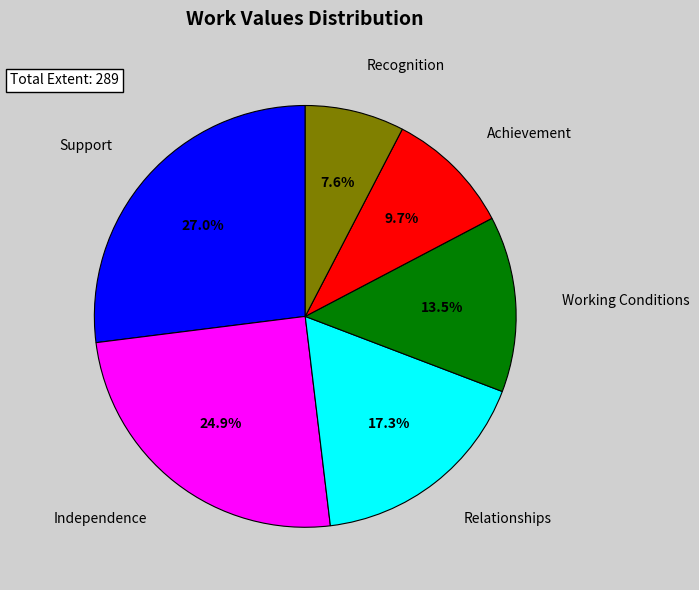

Which has a higher value, Relationships or Recognition?

Relationships